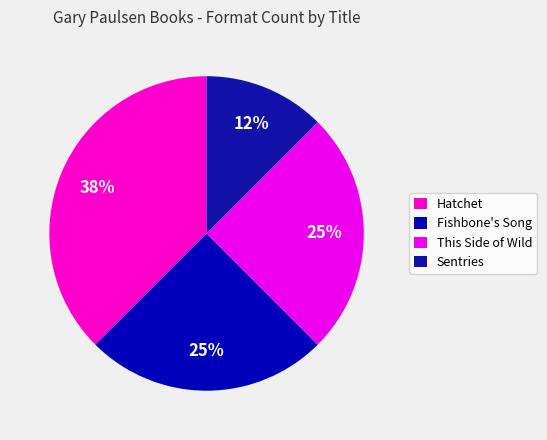

The This Side of Wild slice represents 19% of the pie. True or false?

False